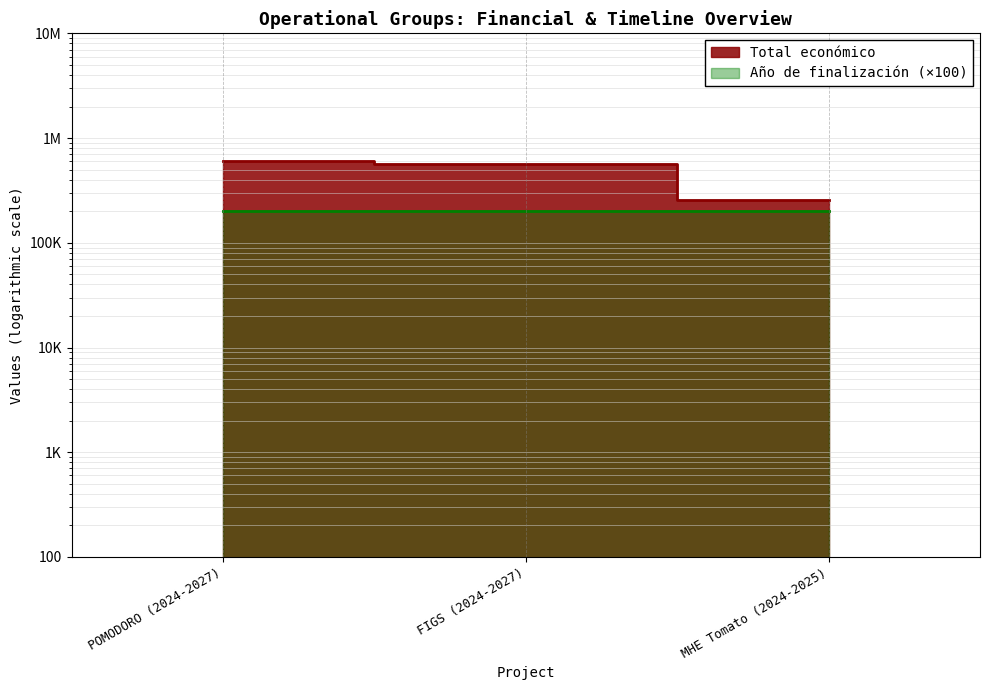

True or false: Año de finalización has a value of 280633 at MHE Tomato (2024-2025).

False